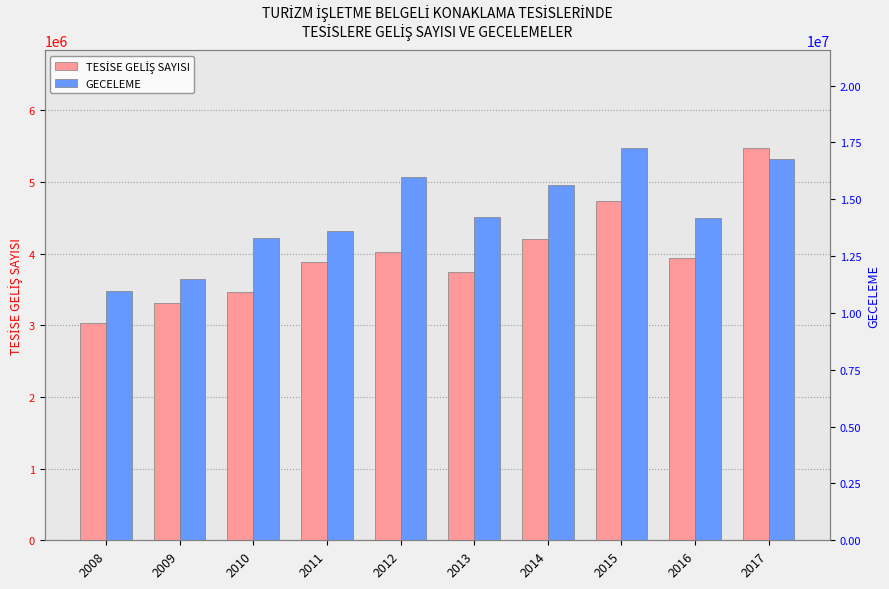

What are all the series names shown in the legend?

TESİSE GELİŞ SAYISI, GECELEME